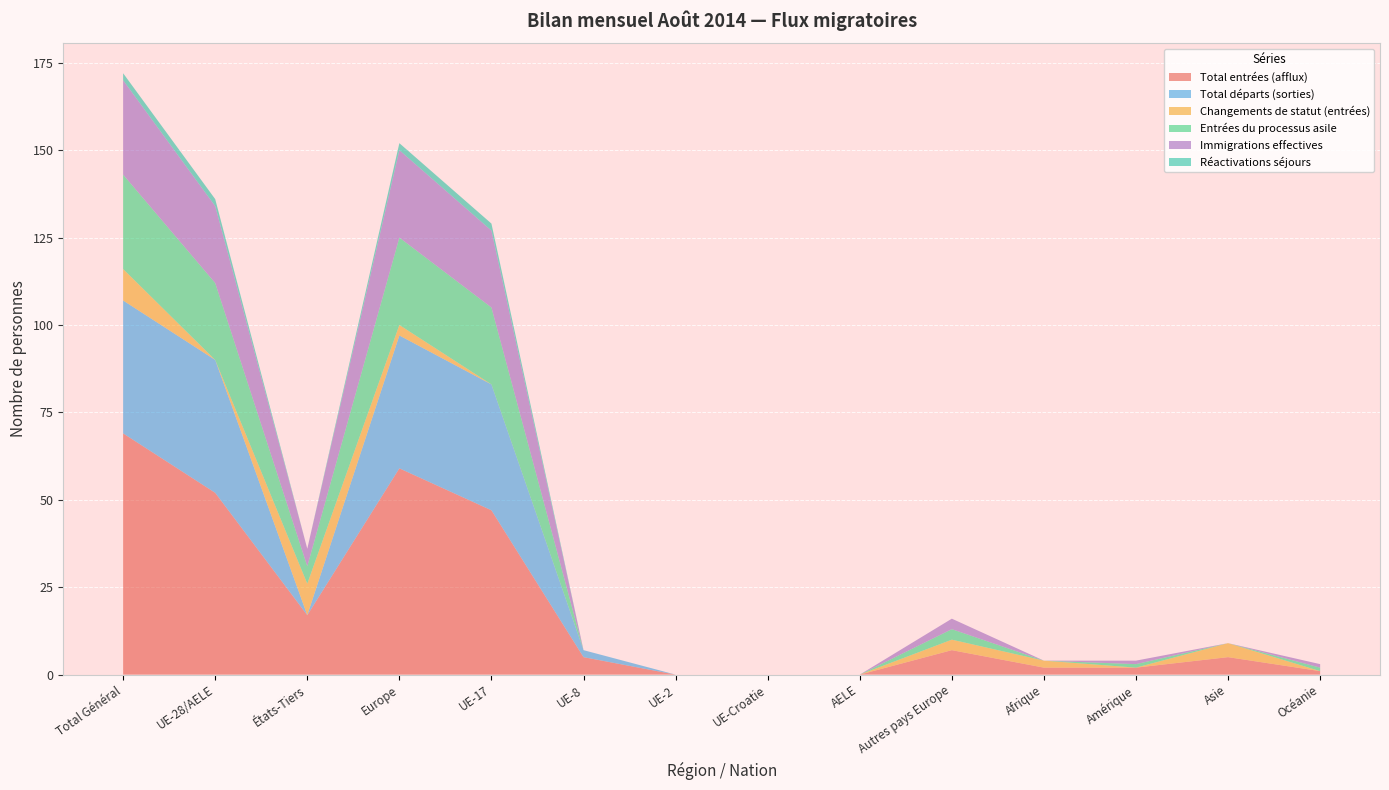

Reading left to right, extract all data points from this chart.

Total entrées (afflux): Total Général=69	UE-28/AELE=52	États-Tiers=17	Europe=59	UE-17=47	UE-8=5	UE-2=0	UE-Croatie=0	AELE=0	Autres pays Europe=7	Afrique=2	Amérique=2	Asie=5	Océanie=1
Total départs (sorties): Total Général=38	UE-28/AELE=38	États-Tiers=0	Europe=38	UE-17=36	UE-8=2	UE-2=0	UE-Croatie=0	AELE=0	Autres pays Europe=0	Afrique=0	Amérique=0	Asie=0	Océanie=0
Changements de statut (entrées): Total Général=9	UE-28/AELE=0	États-Tiers=9	Europe=3	UE-17=0	UE-8=0	UE-2=0	UE-Croatie=0	AELE=0	Autres pays Europe=3	Afrique=2	Amérique=0	Asie=4	Océanie=0
Entrées du processus asile: Total Général=27	UE-28/AELE=22	États-Tiers=5	Europe=25	UE-17=22	UE-8=0	UE-2=0	UE-Croatie=0	AELE=0	Autres pays Europe=3	Afrique=0	Amérique=1	Asie=0	Océanie=1
Immigrations effectives: Total Général=27	UE-28/AELE=22	États-Tiers=5	Europe=25	UE-17=22	UE-8=0	UE-2=0	UE-Croatie=0	AELE=0	Autres pays Europe=3	Afrique=0	Amérique=1	Asie=0	Océanie=1
Réactivations séjours: Total Général=2	UE-28/AELE=2	États-Tiers=0	Europe=2	UE-17=2	UE-8=0	UE-2=0	UE-Croatie=0	AELE=0	Autres pays Europe=0	Afrique=0	Amérique=0	Asie=0	Océanie=0